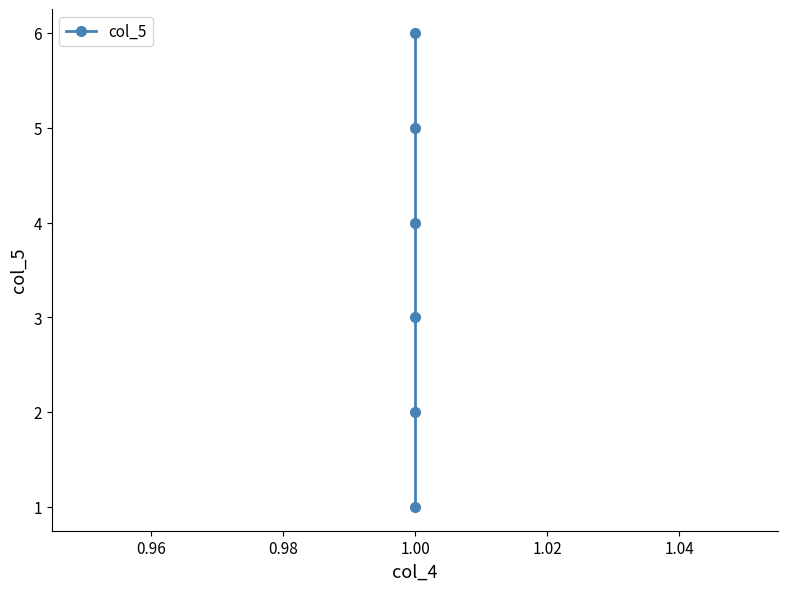

What is the smallest value displayed?

1